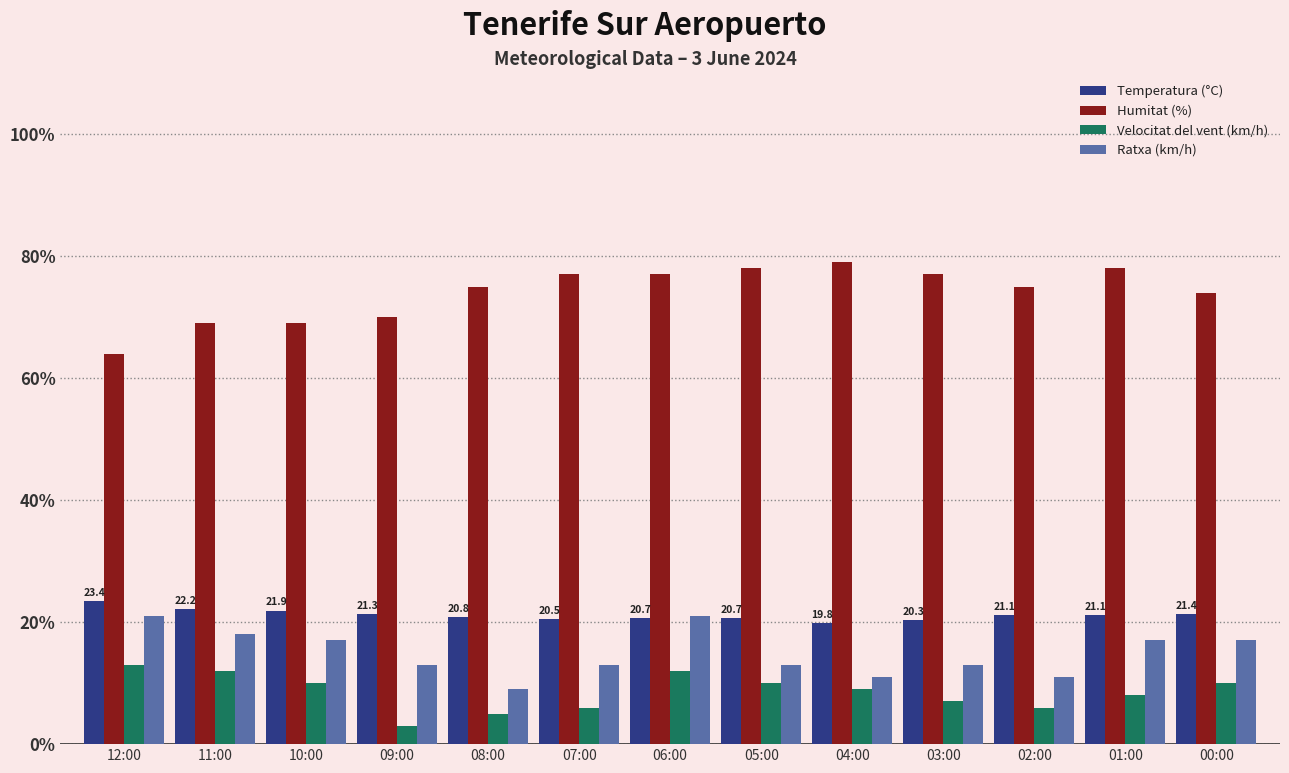

Where is Humitat (%) nearest to the value 71?

09:00